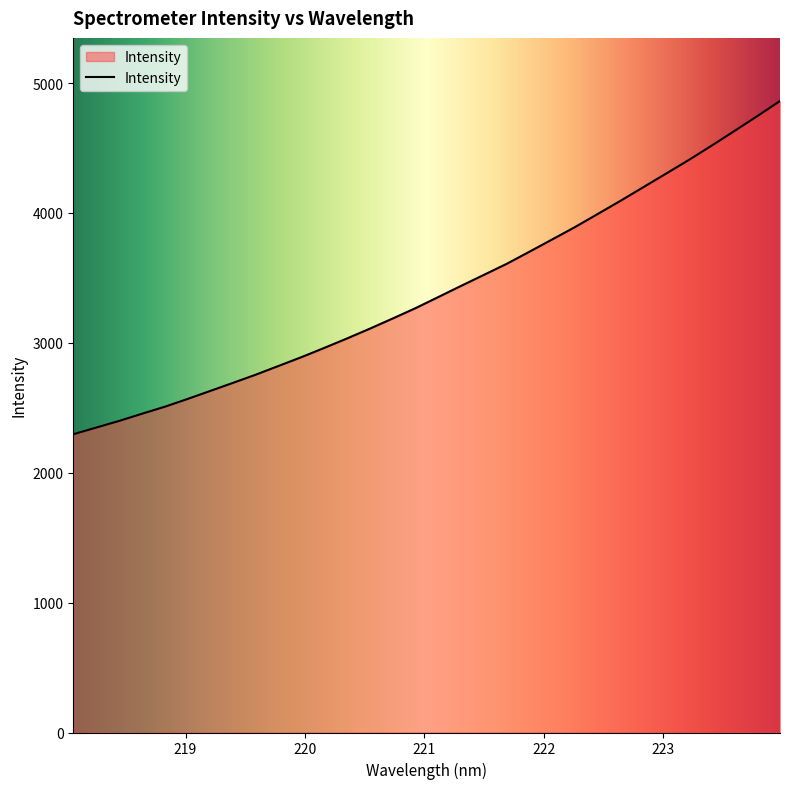

What is the difference between the maximum and minimum values?

2565.6